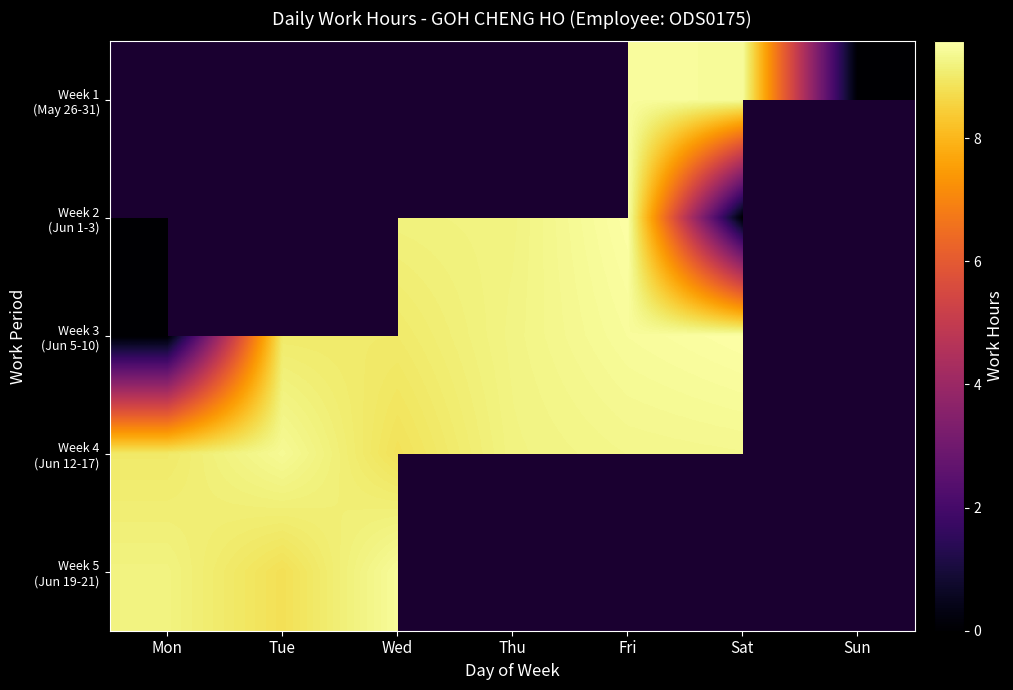

The value of Week 2 (Jun 1-3) at Sat is 0.0. True or false?

True